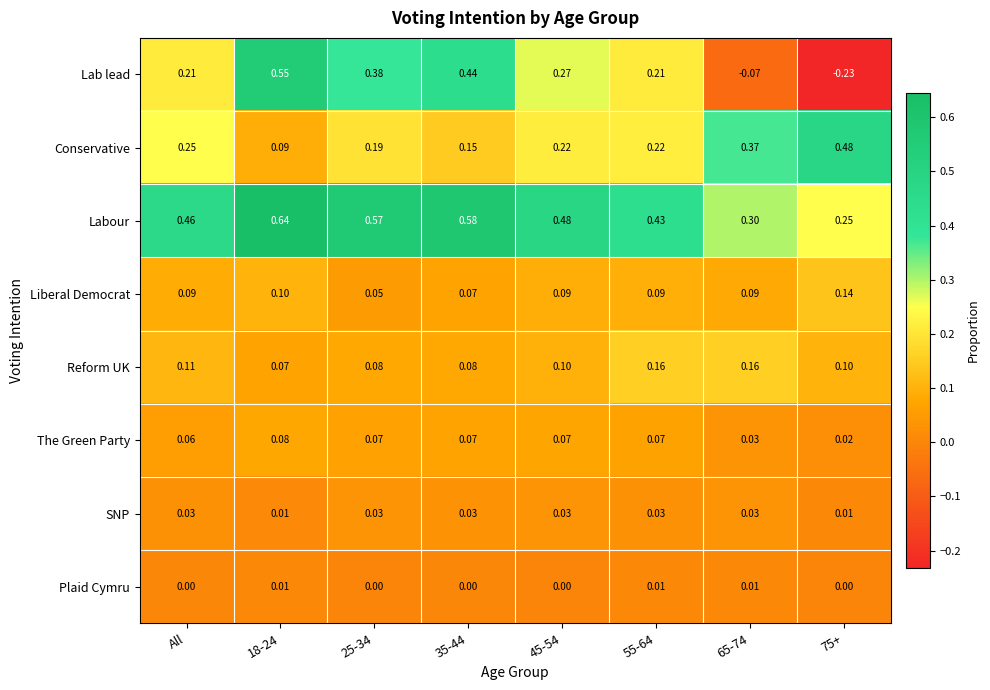

At which category is the sum across all series the highest?

18-24